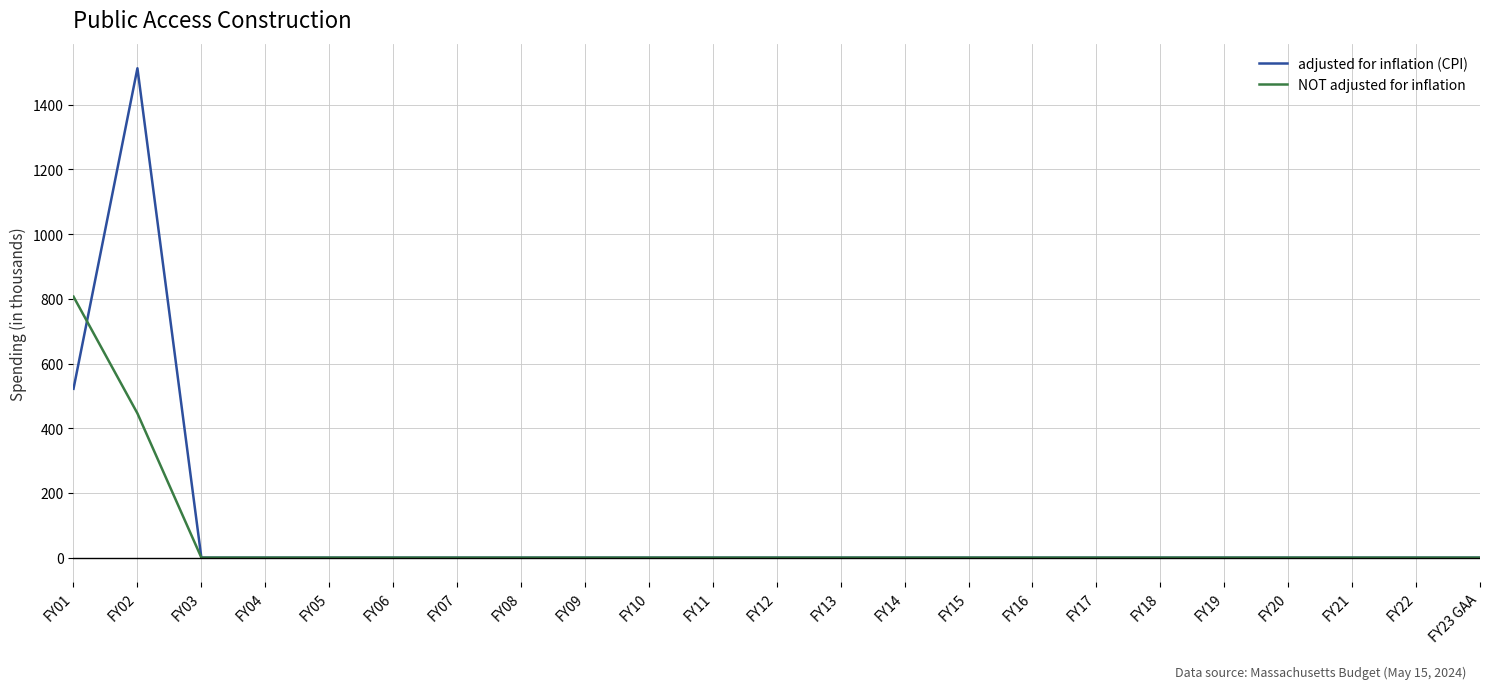

Does the chart display data point markers on the line(s)?

No